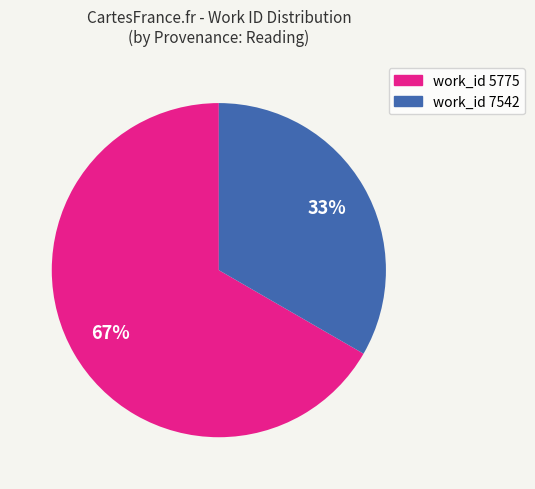

Is there any slice that represents more than half of the pie?

Yes